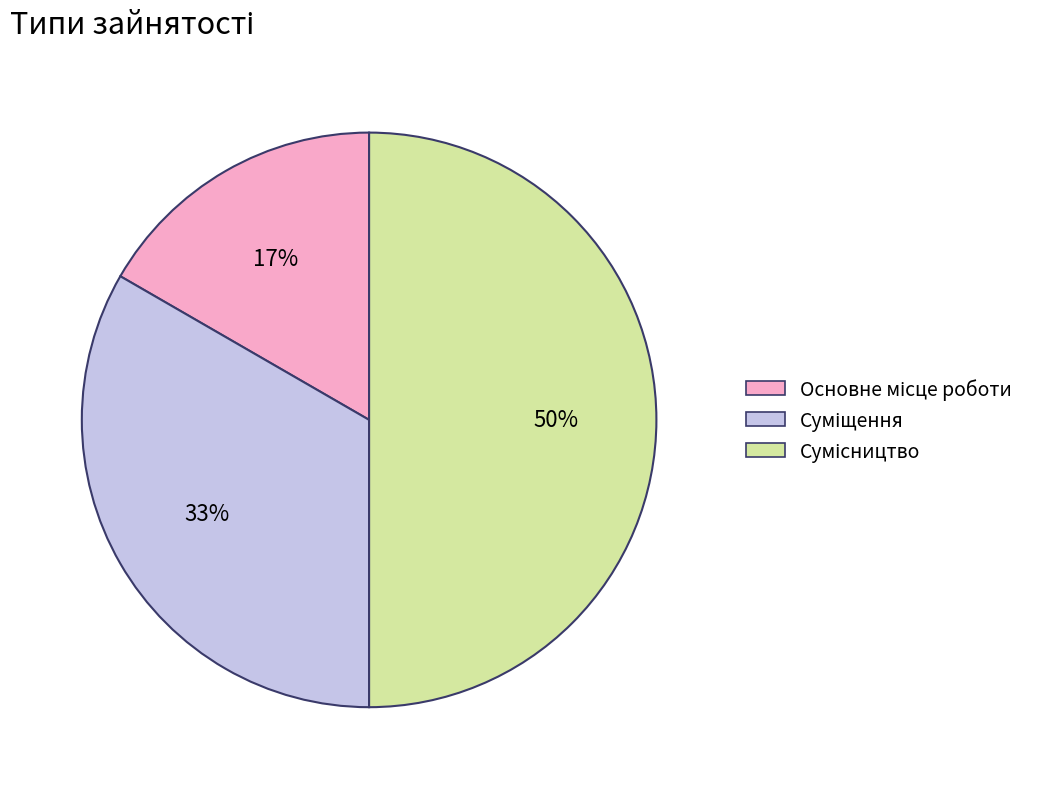

To the nearest percent, what is the average slice percentage?

33%